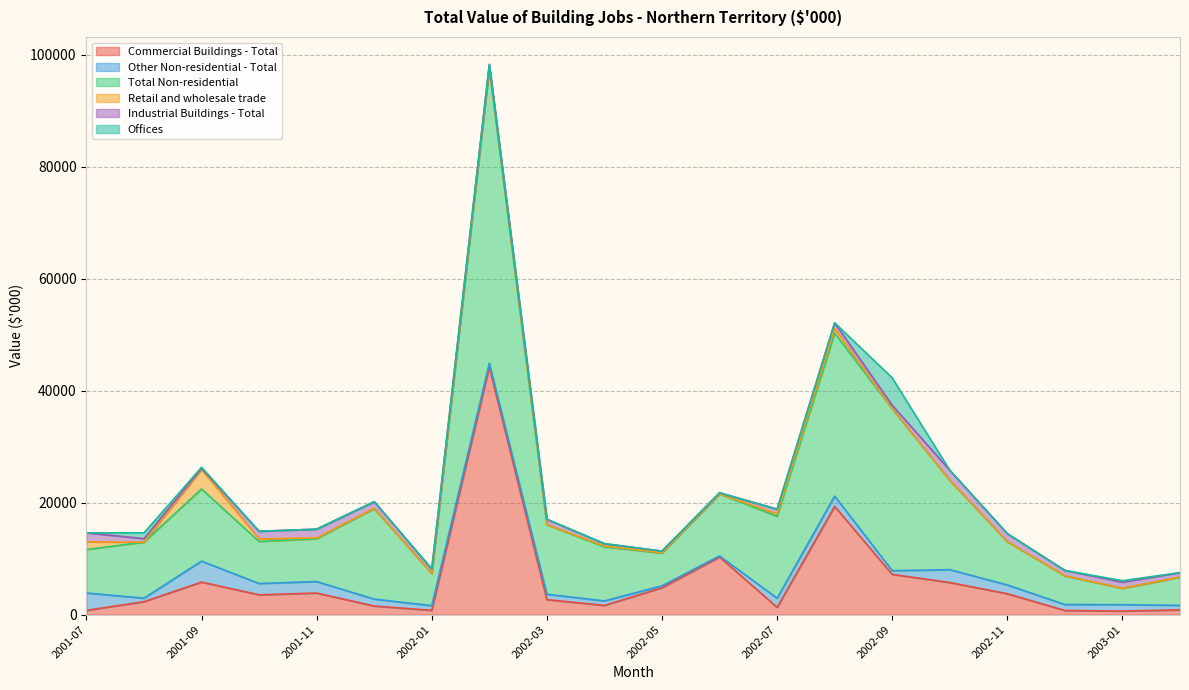

Rank the categories by Offices value from lowest to highest.

2001-07, 2001-10, 2001-11, 2001-12, 2002-02, 2002-03, 2002-04, 2002-05, 2002-06, 2002-07, 2002-08, 2002-10, 2002-11, 2002-12, 2003-02, 2002-01, 2001-09, 2003-01, 2001-08, 2002-09